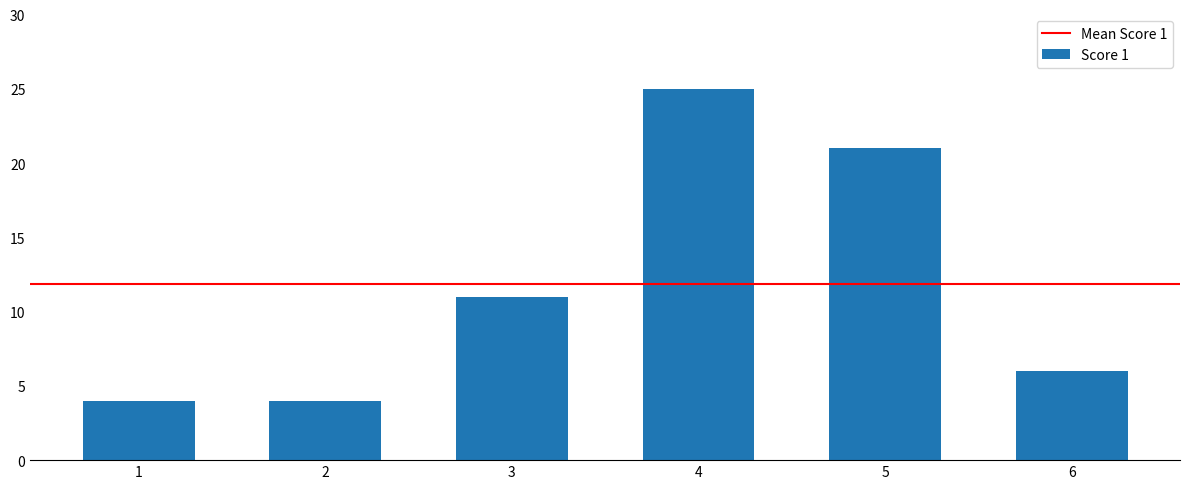

What is the sum of all values?

71